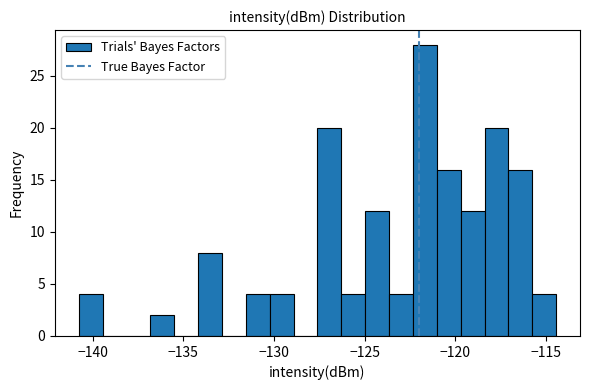

Read against the x-axis, roughly where is the centre of the tallest bar?

-121.5